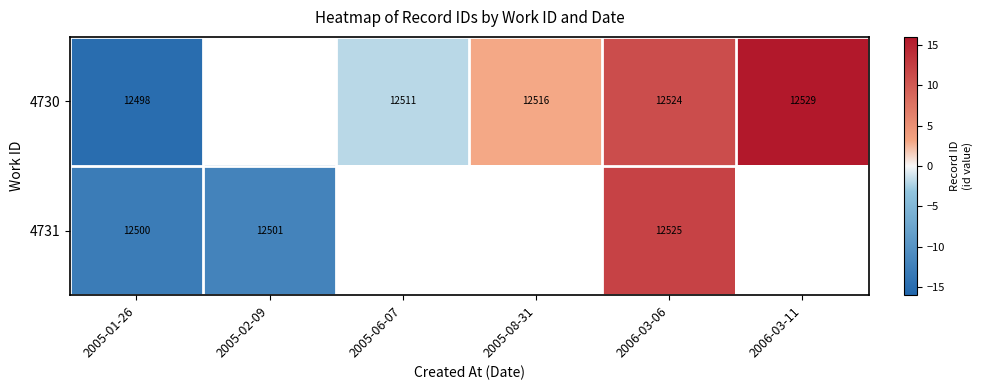

At 2006-03-06, list the series in order from largest to smallest.

4731, 4730